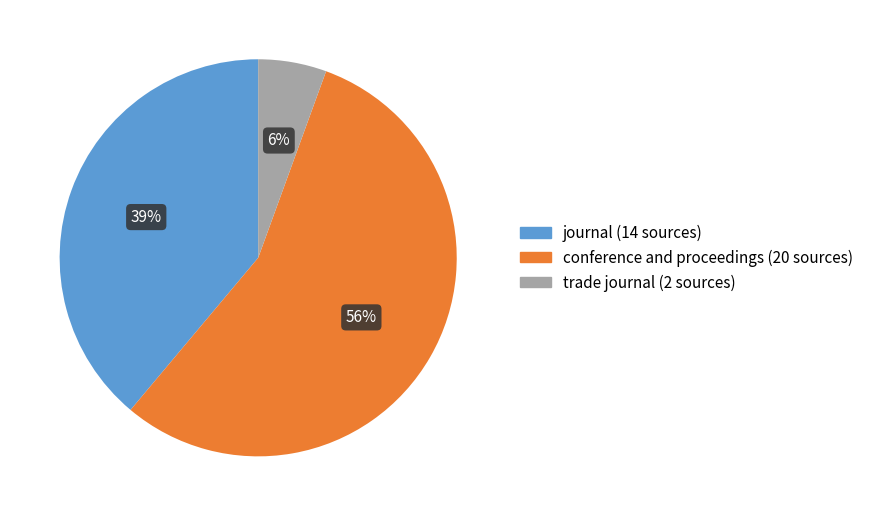

Does any single category account for the majority?

Yes